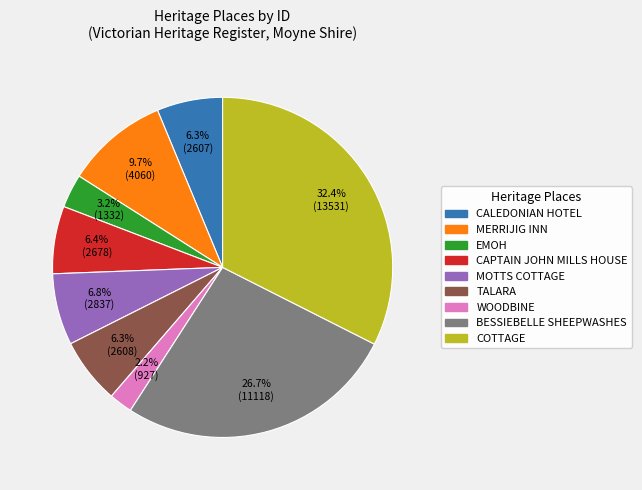

Is there a majority slice in this chart?

No